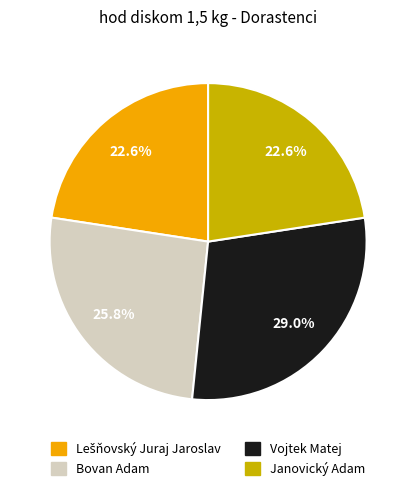

Do Janovický Adam and Vojtek Matej together represent more than half of the pie?

Yes